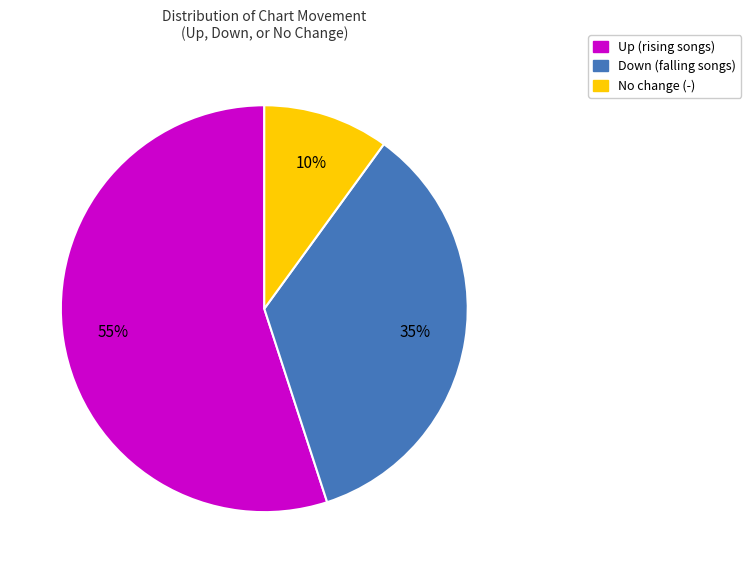

To the nearest percent, what portion does Up (rising songs) represent?

55%